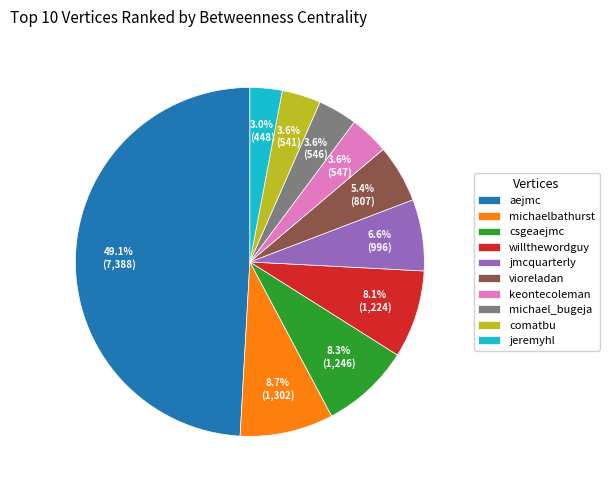

Which has a higher value, jeremyhl or keontecoleman?

keontecoleman